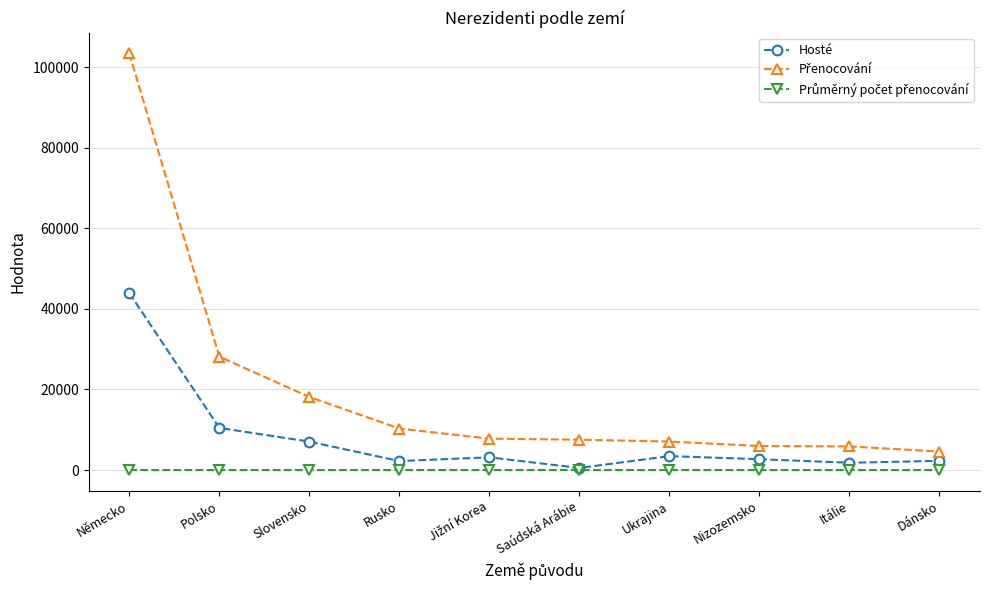

At which category is the sum across all series the highest?

Německo